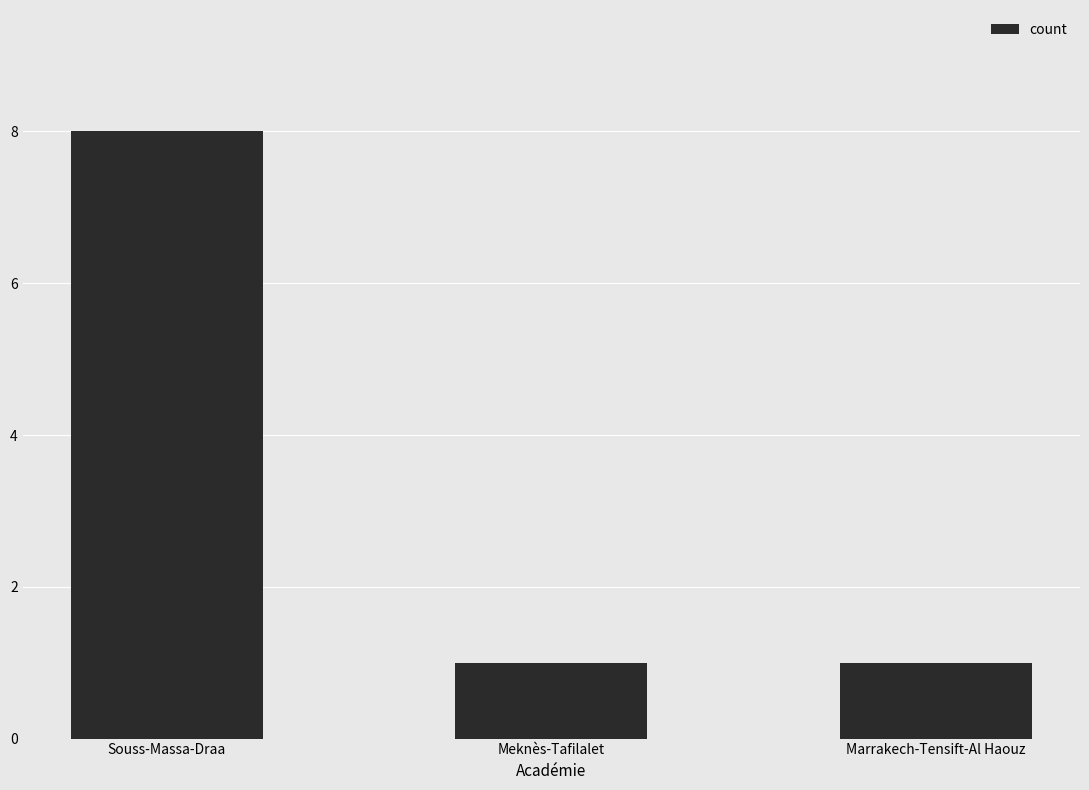

How many data points does each series have?

3